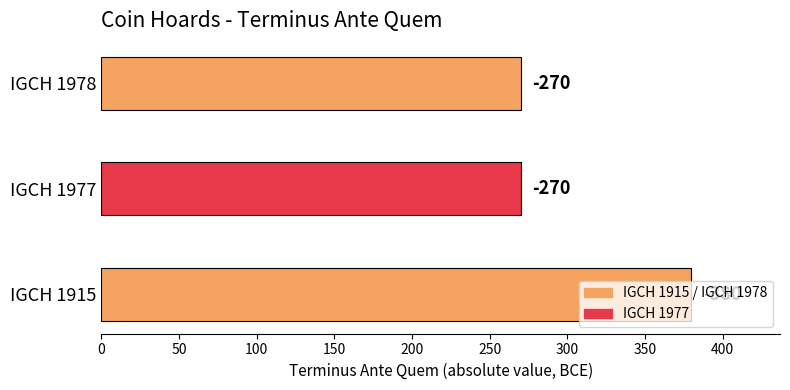

What is the average value?

307